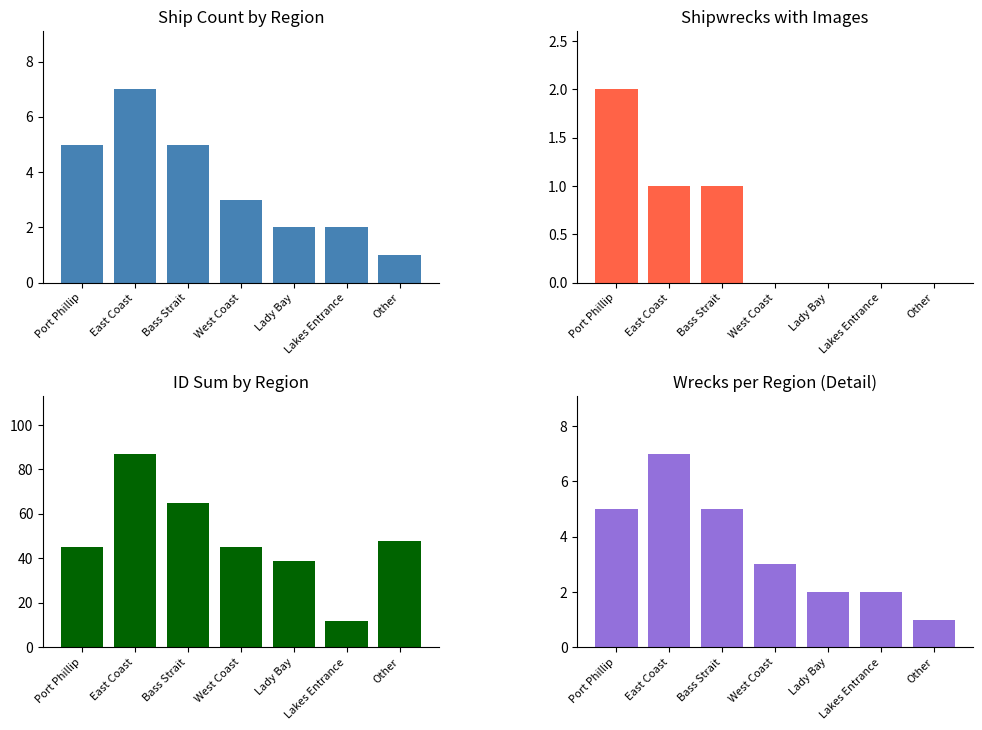

Which category has the lowest value in the Shipwrecks with Images series?

West Coast